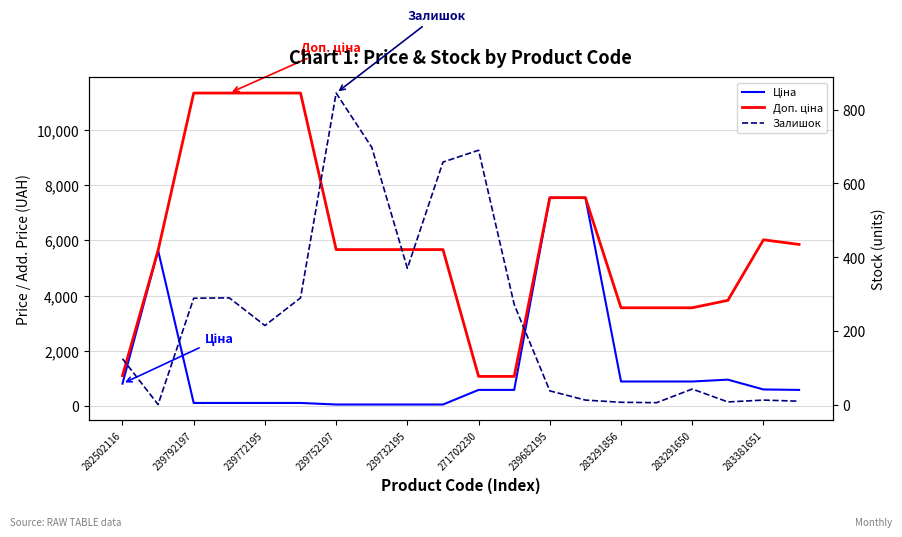

How many interior local peaks does the Ціна series have?

2